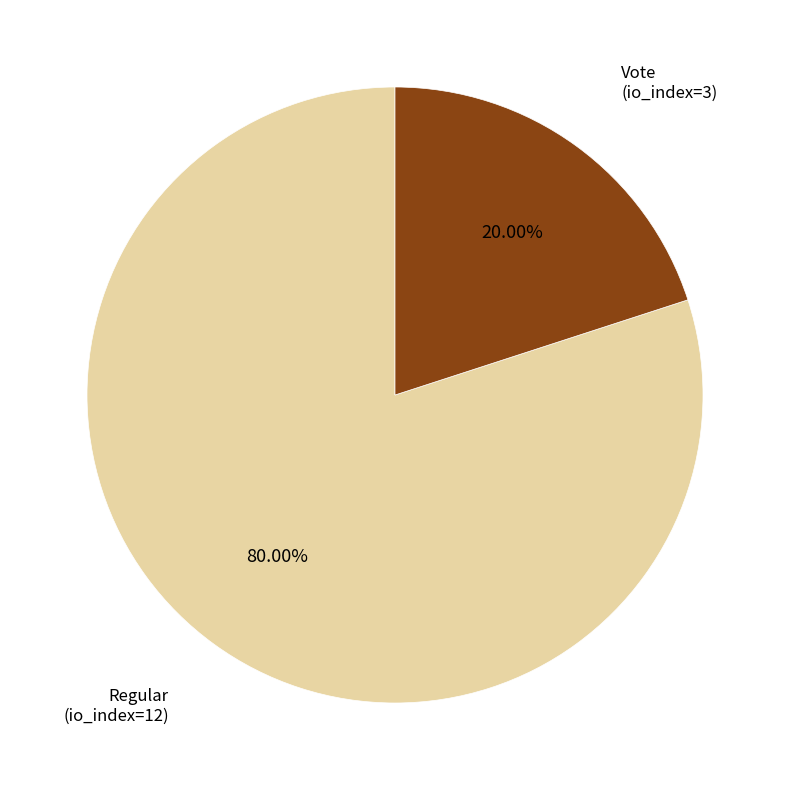

Rank the categories by value from highest to lowest.

Regular, Vote